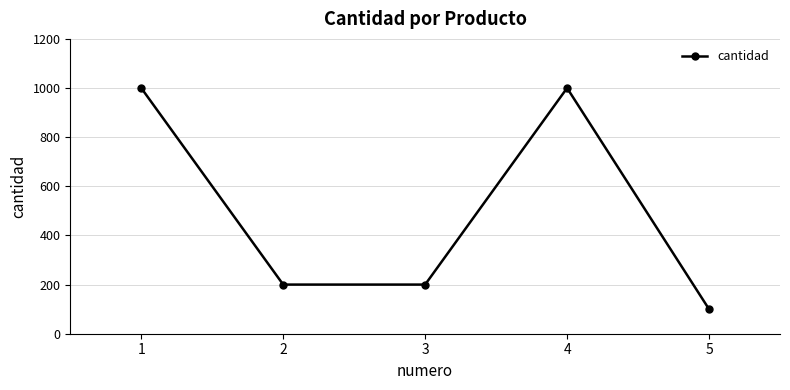

What is the value of the 1st point from the left?

1000